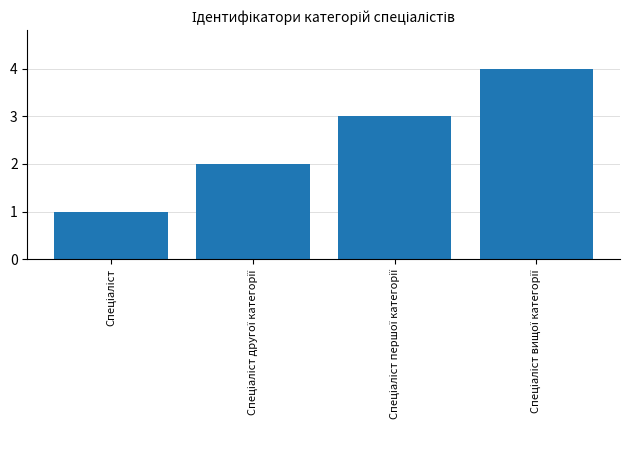

What is the maximum value shown in the chart?

4